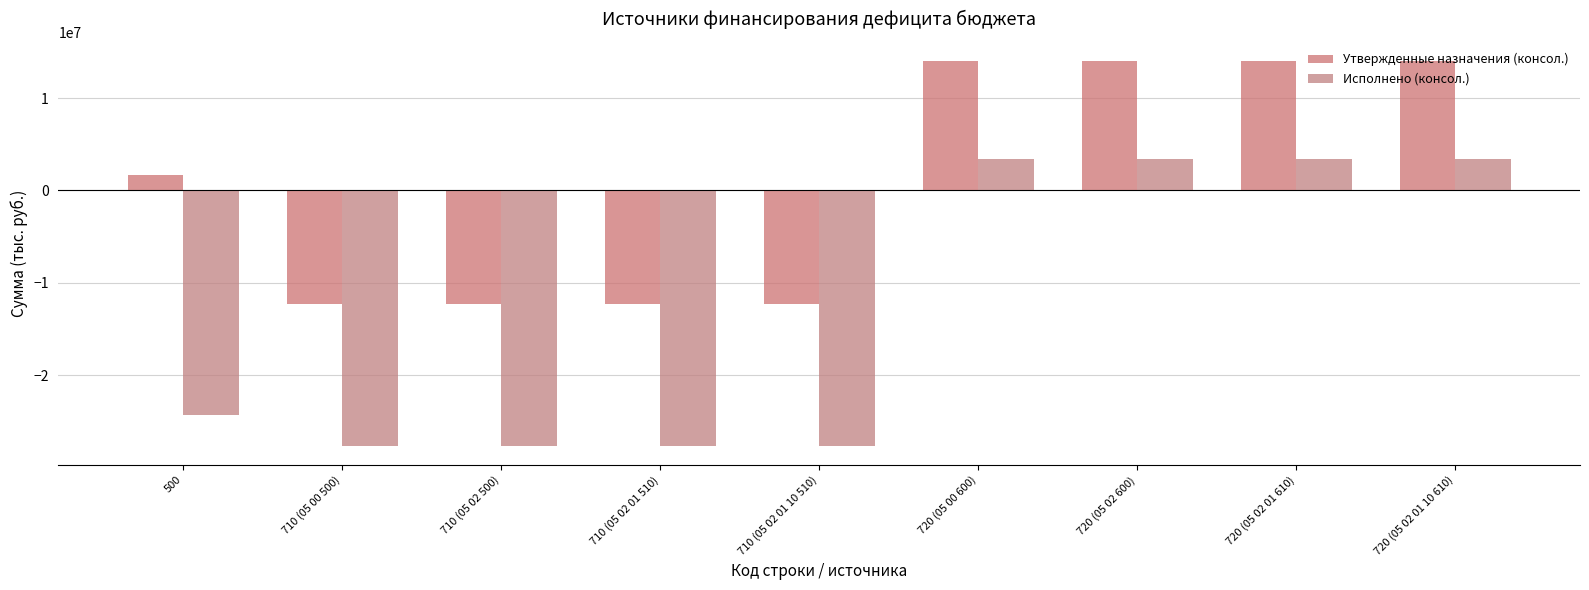

Which series has the widest spread of values?

Исполнено (консол.)